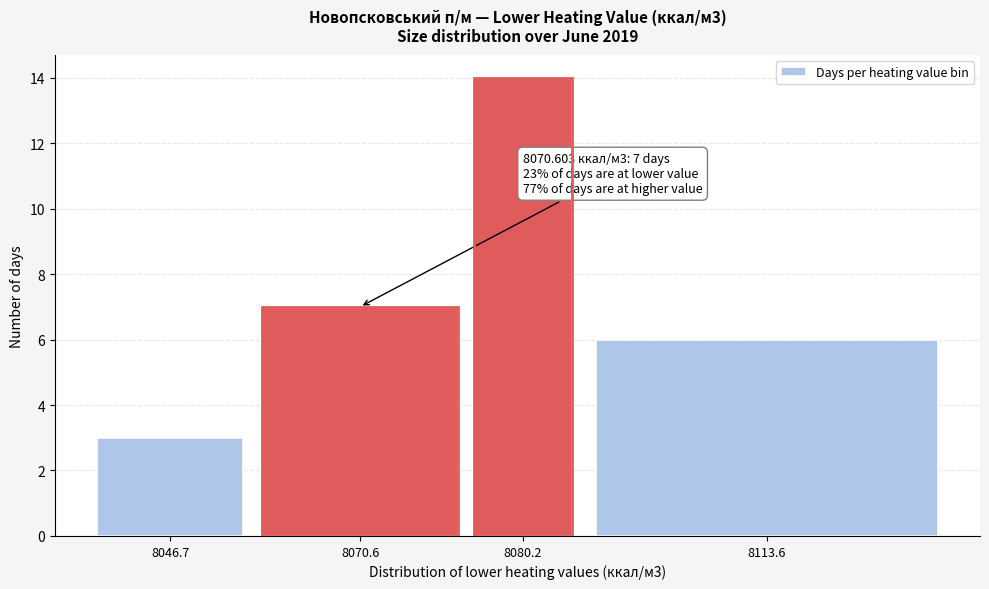

Reading left to right, list all the values displayed in this chart.

8046.7=3	8070.6=7	8080.2=14	8113.6=6